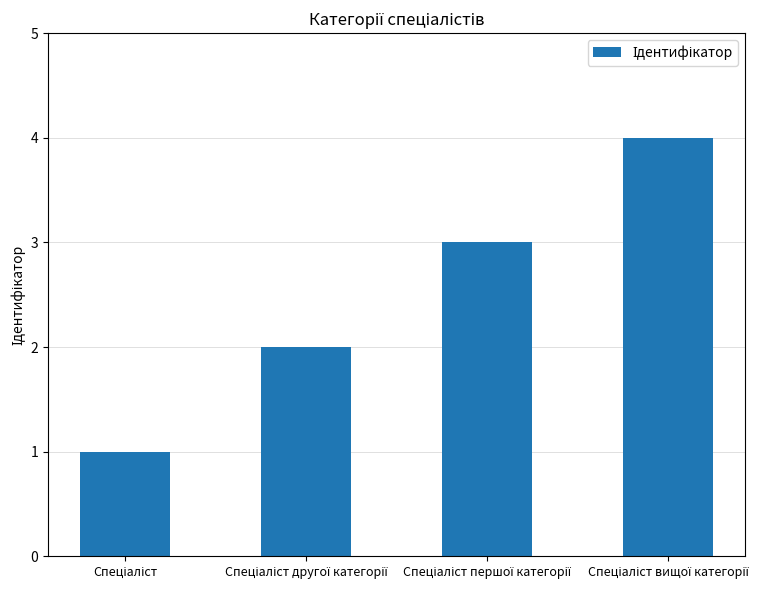

What is the difference between the maximum and minimum values?

3